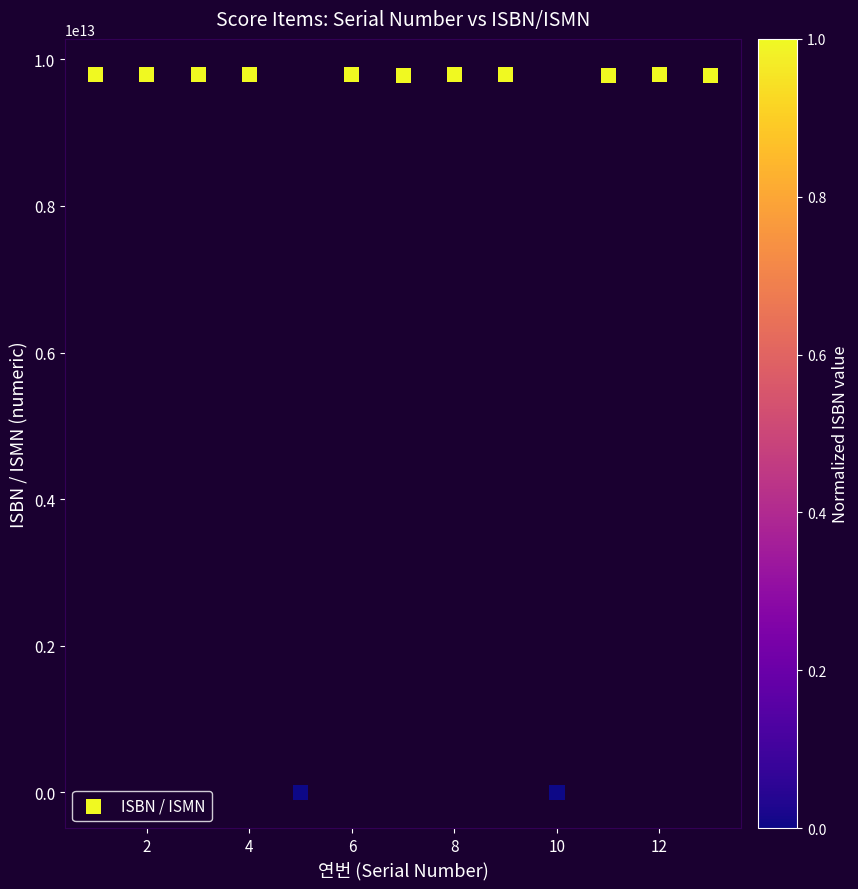

What is the range of Y values (max minus min)?

9790260077011